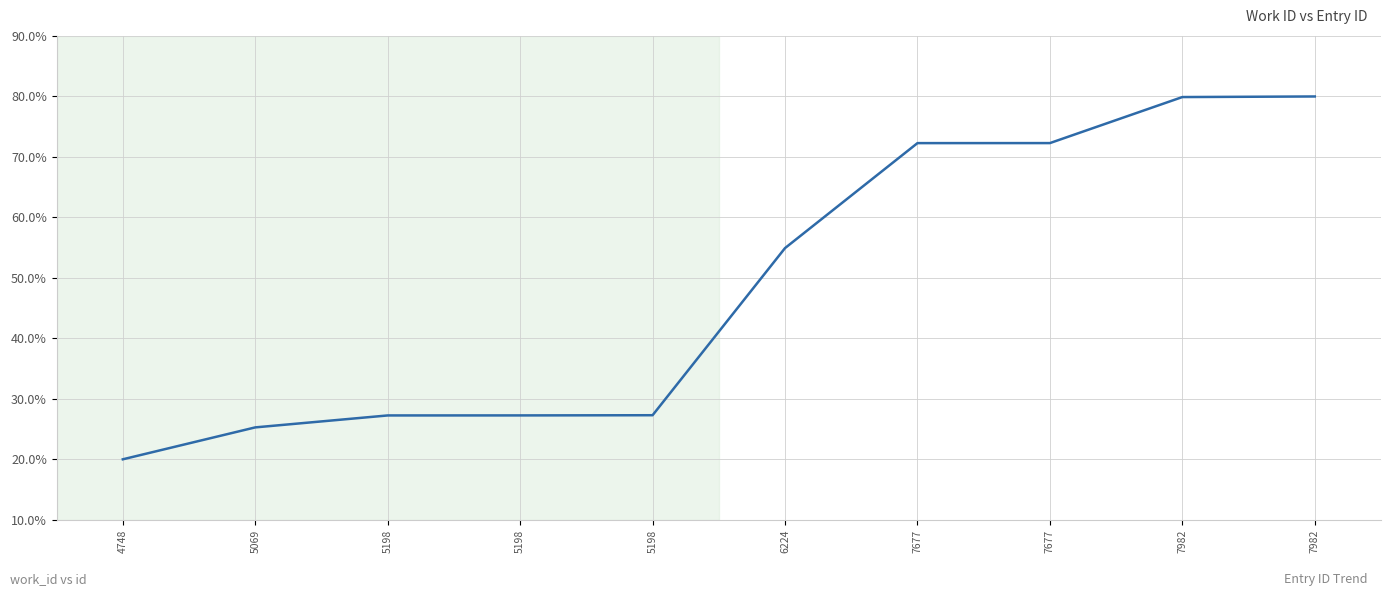

Where does the data first go above 54?

6224